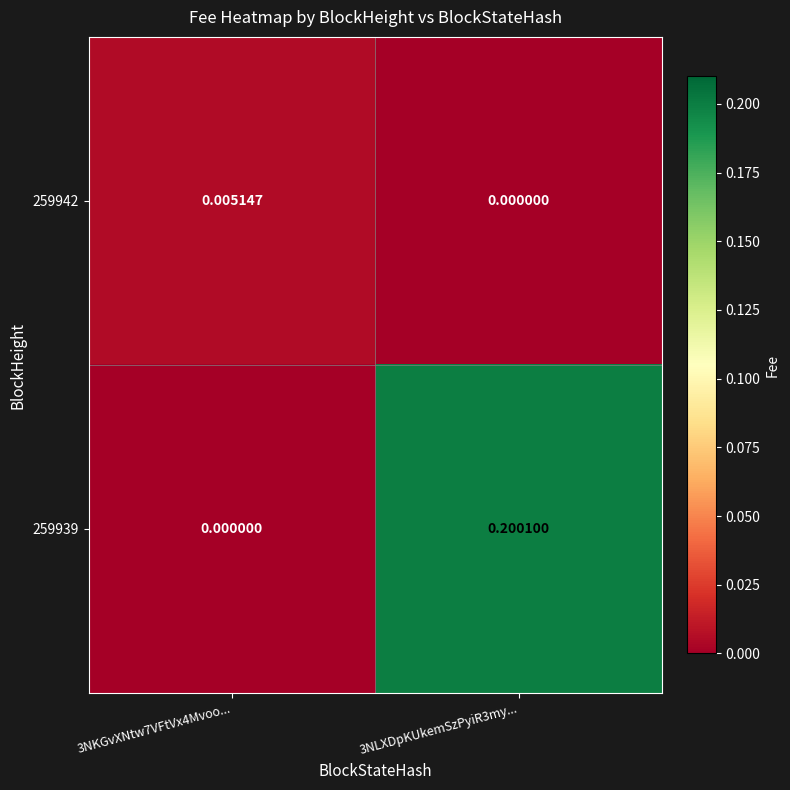

What is the spread (max minus min) of values at 3NLXDpKUkemSzPyiR3my...?

0.2